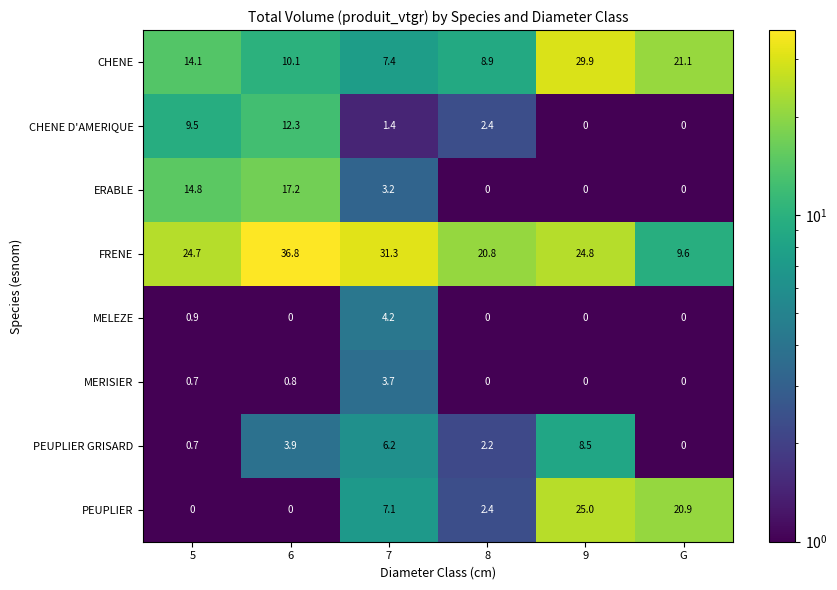

What is the average value of the MERISIER series?

0.9